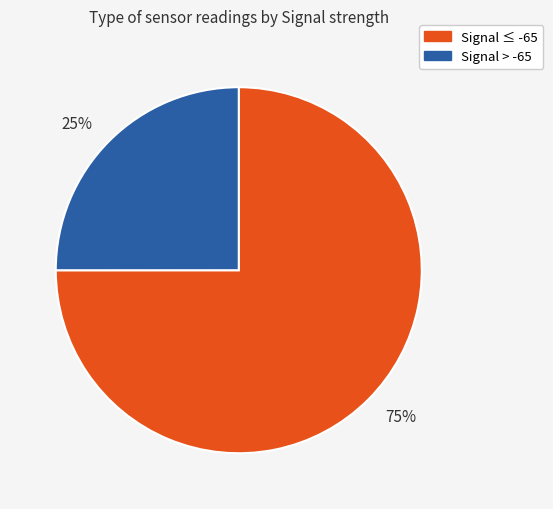

Count the number of slices in the pie.

2